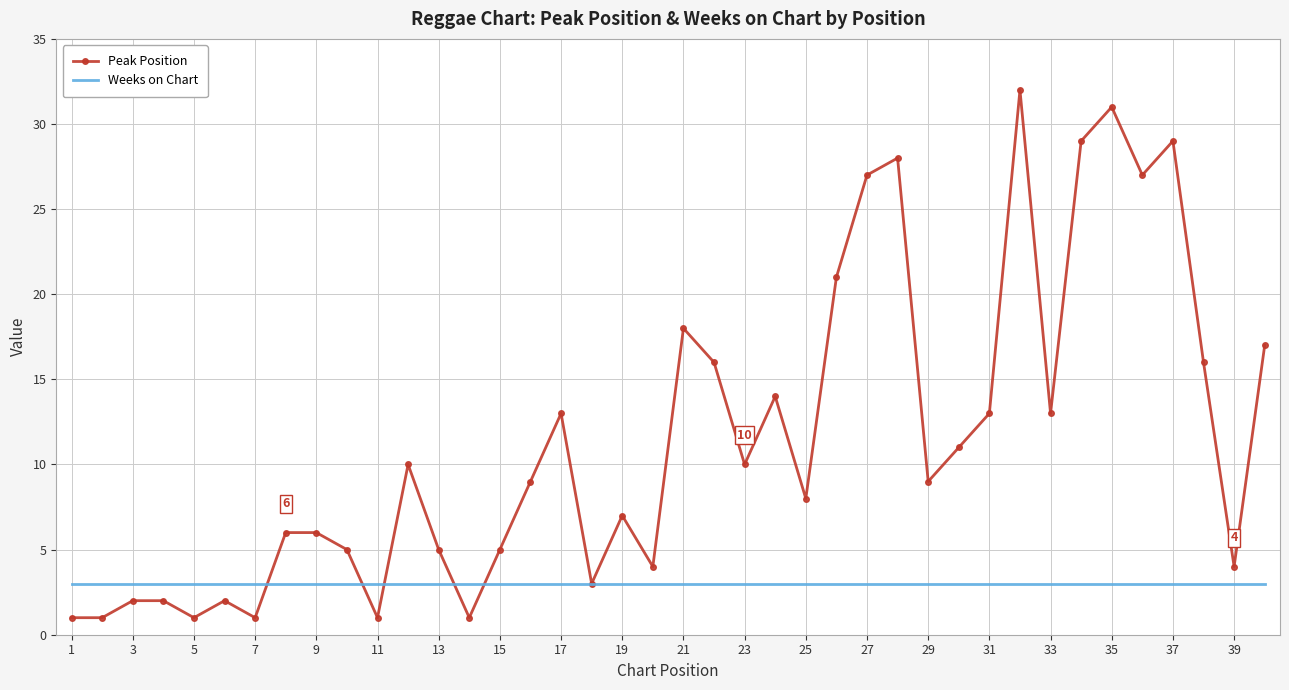

Count the number of categories in the chart.

40